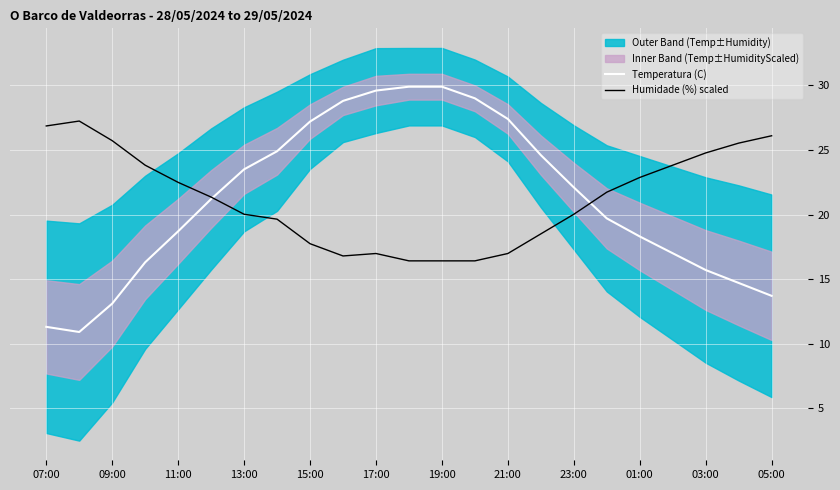

How many lines are shown in the chart?

2